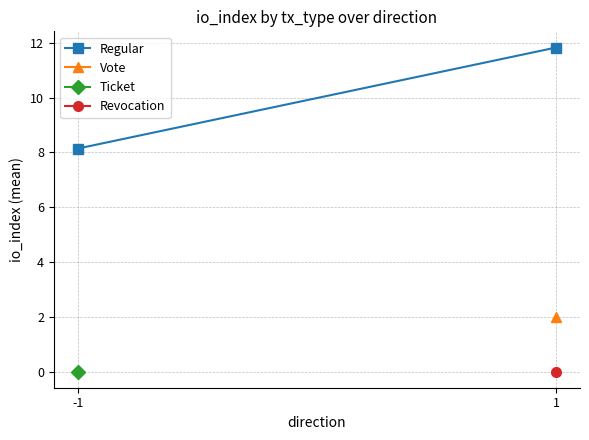

Approximately how many times larger is the value at 1 compared to -1?

1.5